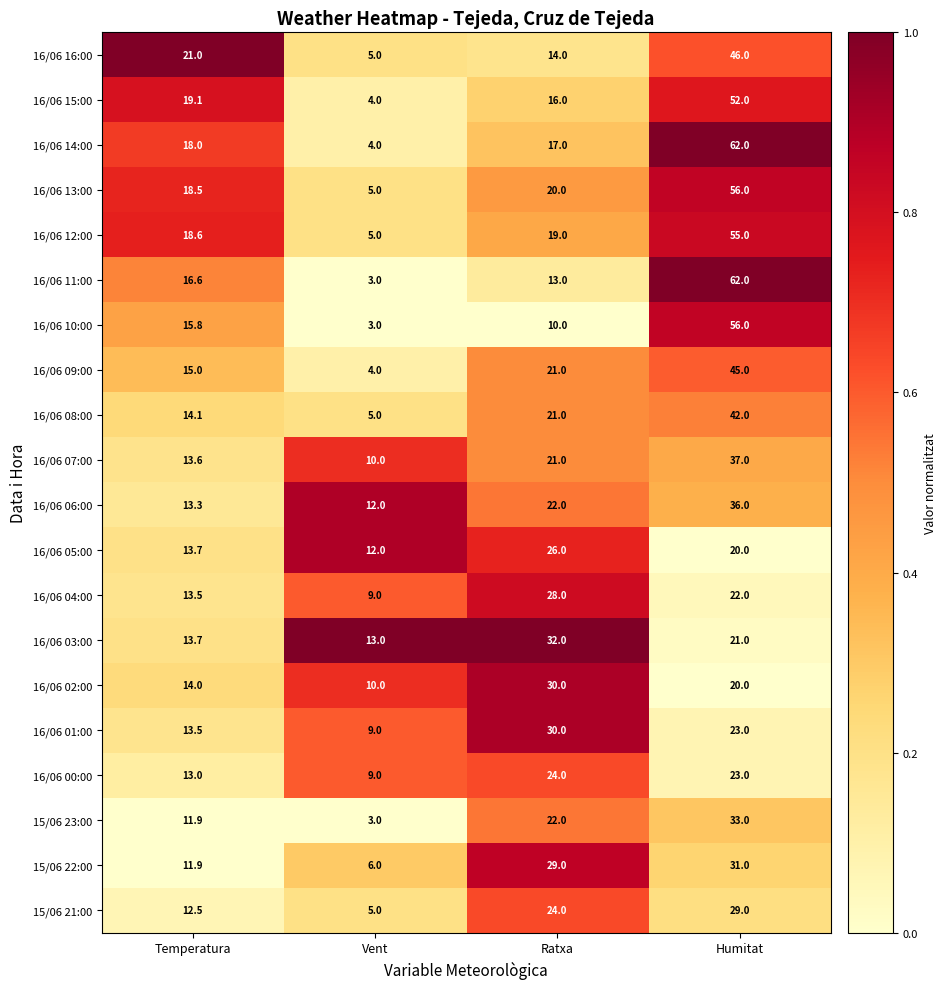

At which category does the chart reach its minimum across all series?

Vent